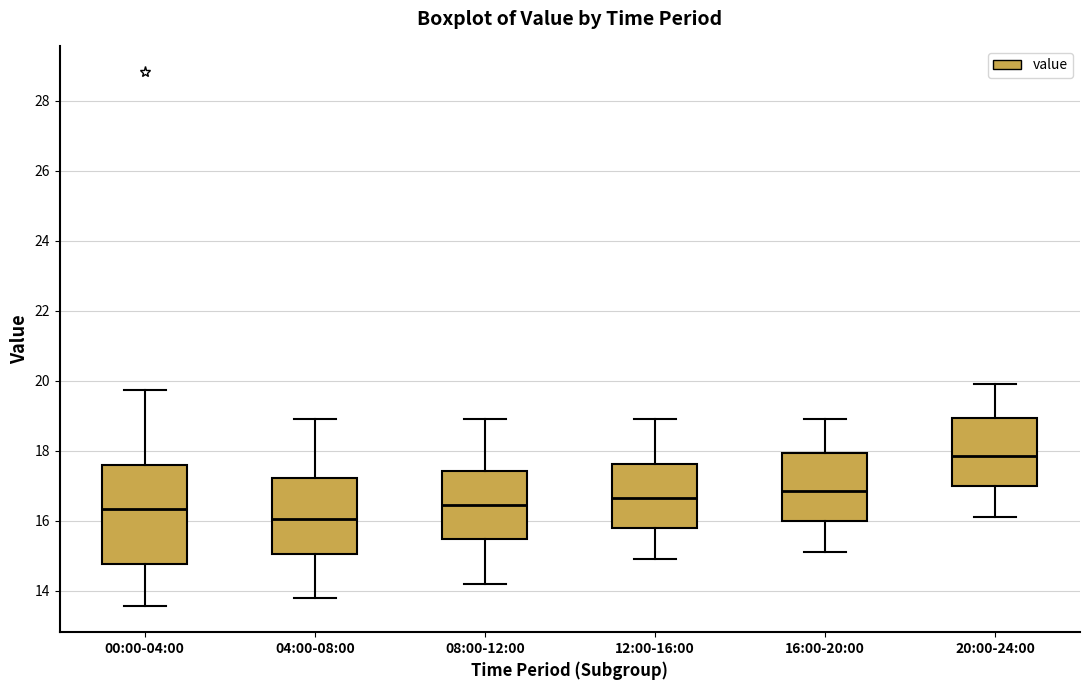

Where is the lower edge of the box for 08:00-12:00 on the y-axis? The values are not printed on the chart, so give them approximately, as read against the axis.

15.4